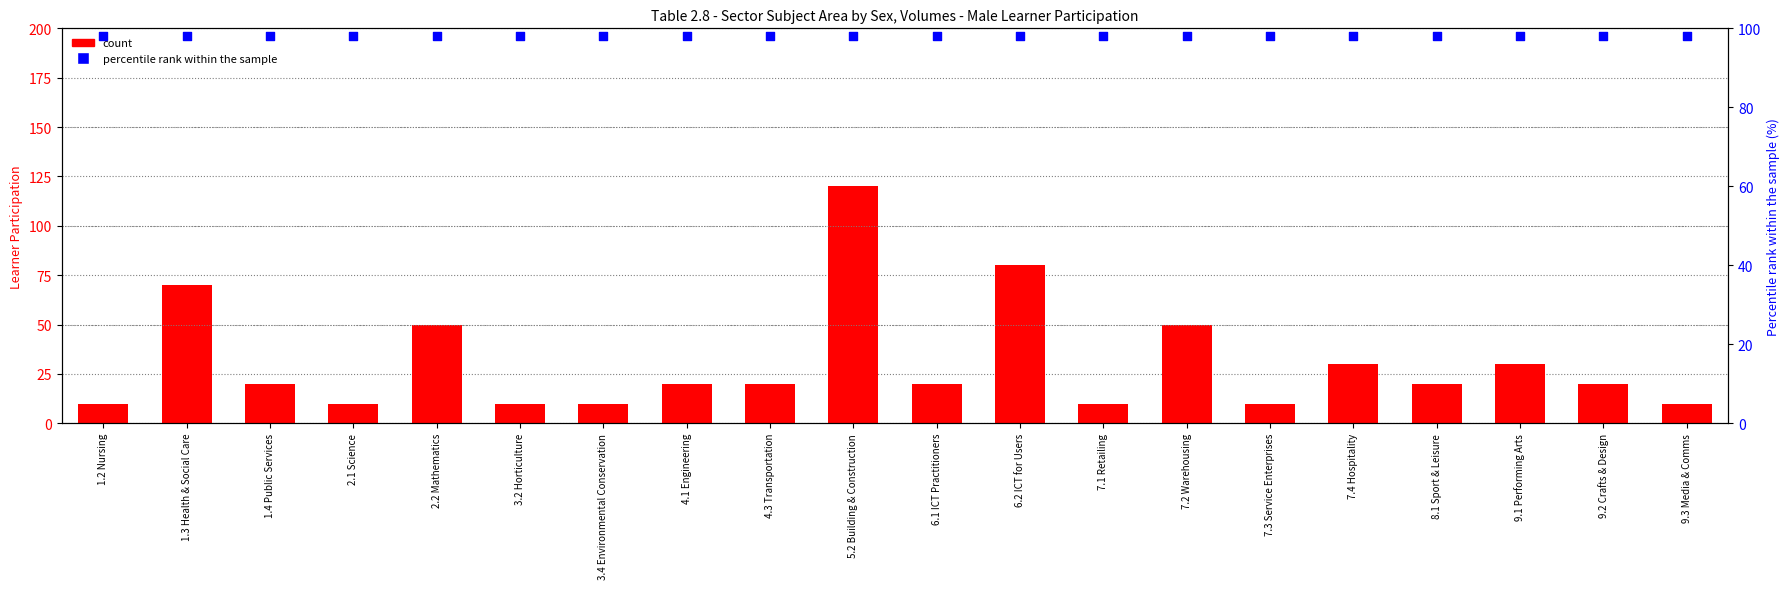

Which series reaches the maximum Y coordinate?

count